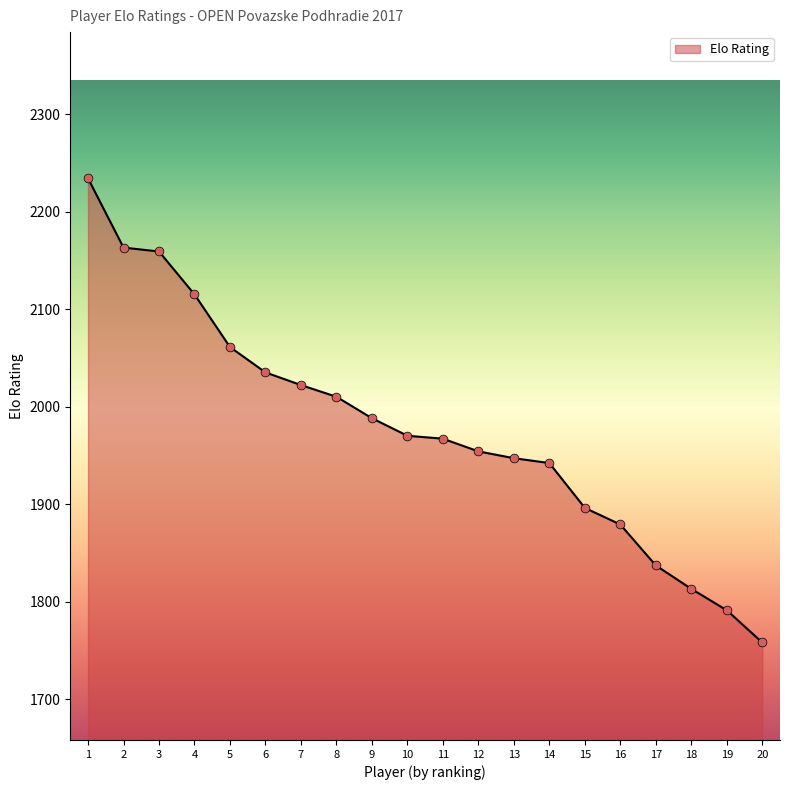

What is the ratio of the value at 3 to the value at 18?

1.2